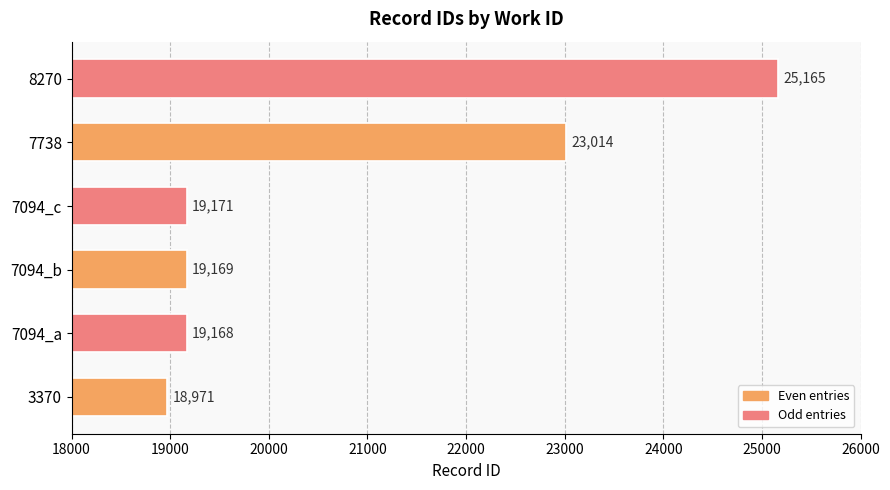

What is the sum of all values?

124658